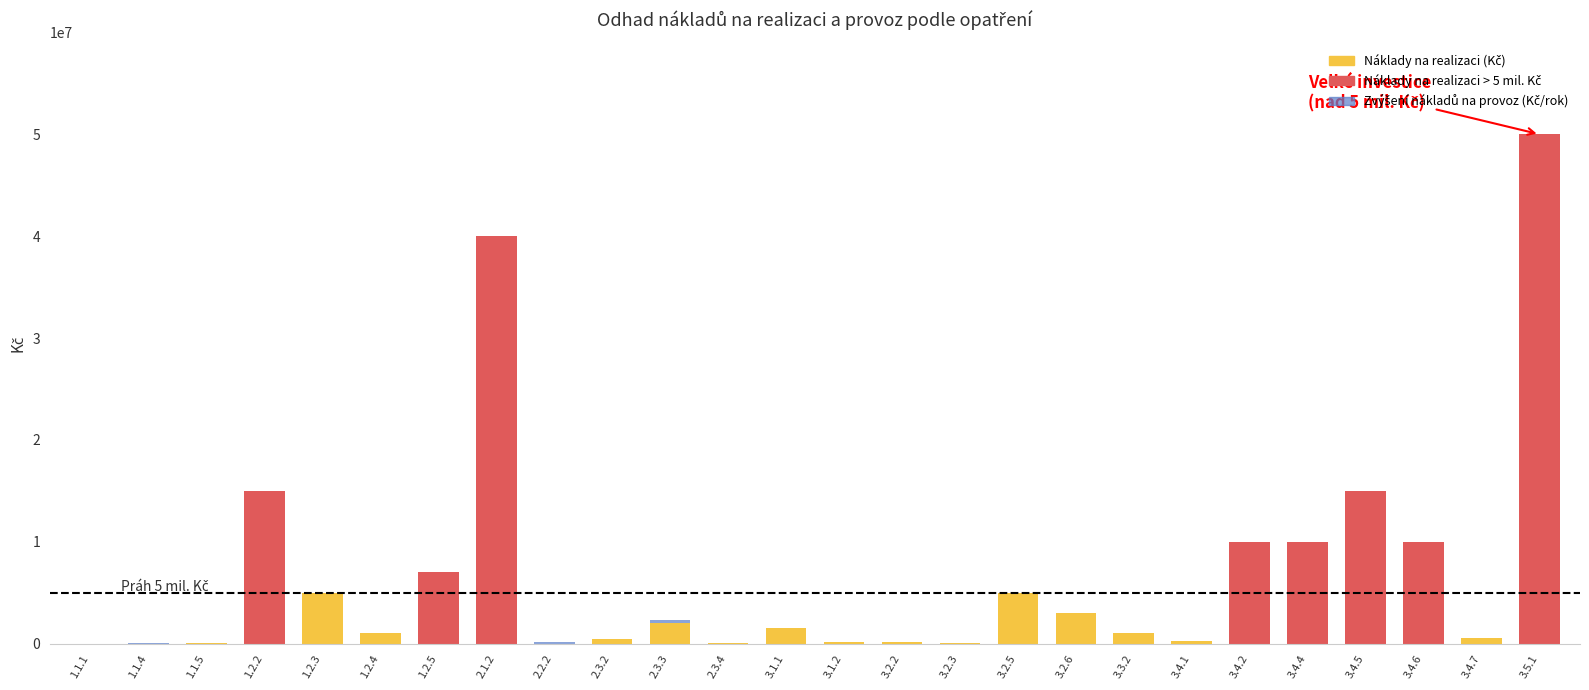

At which category is the sum across all series the highest?

3.5.1